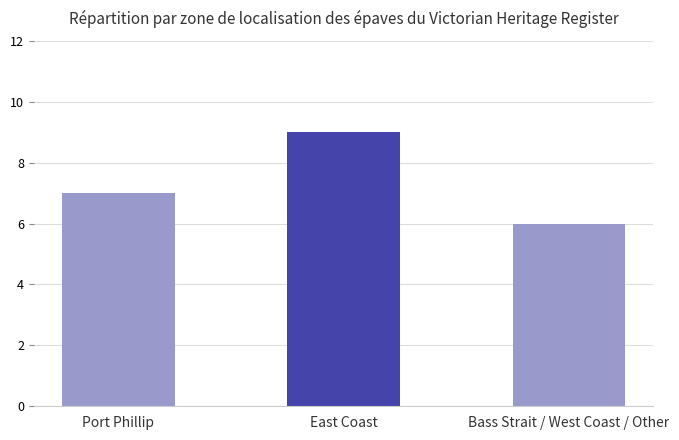

List the labels in order of value, smallest first.

Bass Strait / West Coast / Other, Port Phillip, East Coast